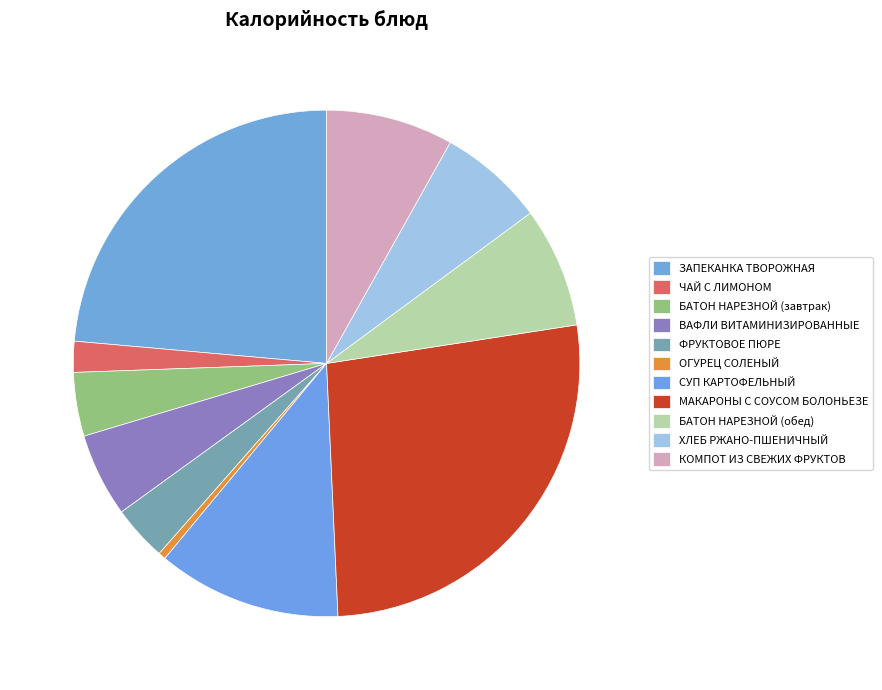

To the nearest percent, what is the difference between the ЗАПЕКАНКА ТВОРОЖНАЯ and БАТОН НАРЕЗНОЙ (завтрак) slice percentages?

20%